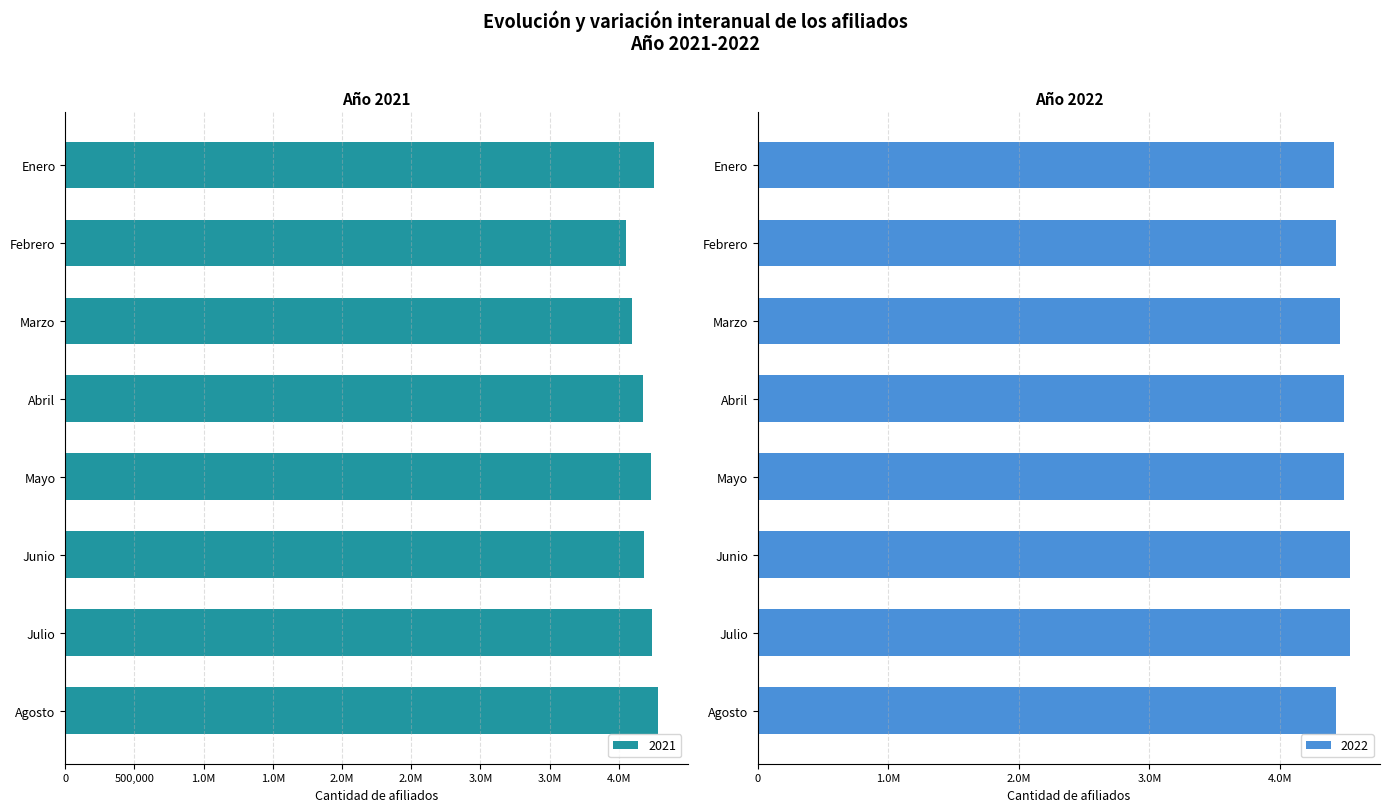

Which series has the largest total across all categories?

2022